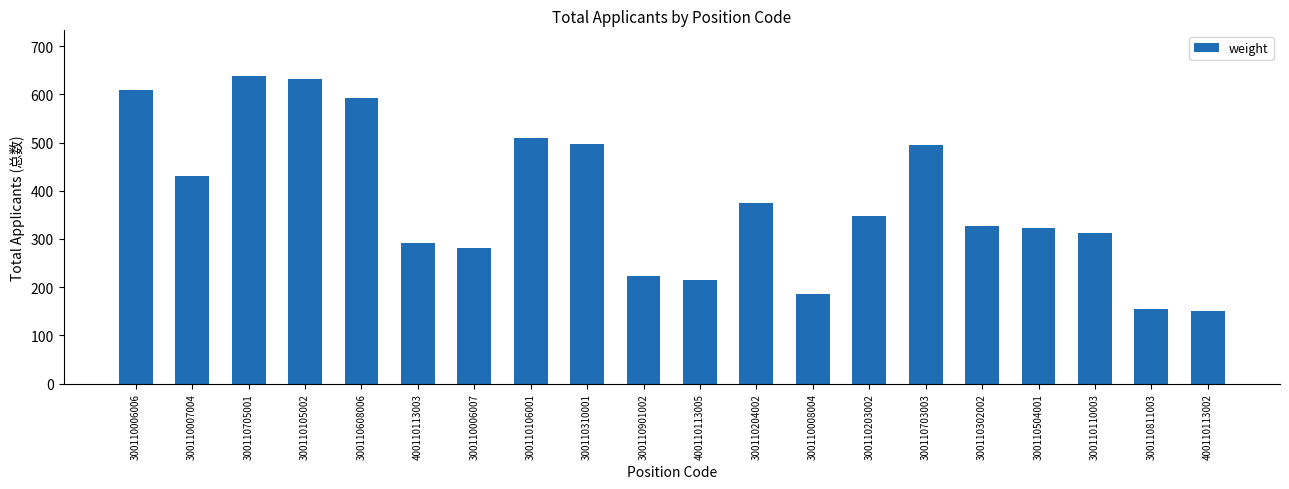

True or false: the data shows 632 at 300110105002.

True